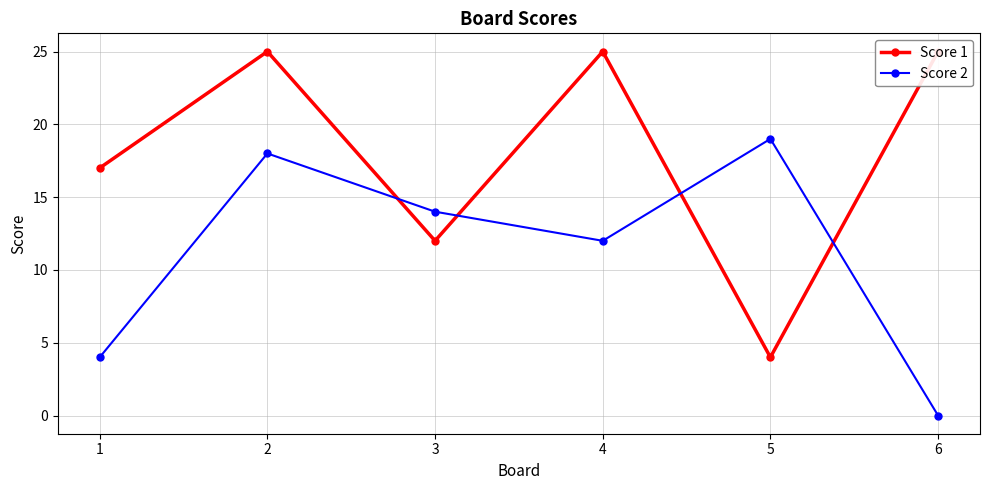

Reading right to left, list all the values displayed in this chart.

Score 1: 25	4	25	12	25	17
Score 2: 0	19	12	14	18	4